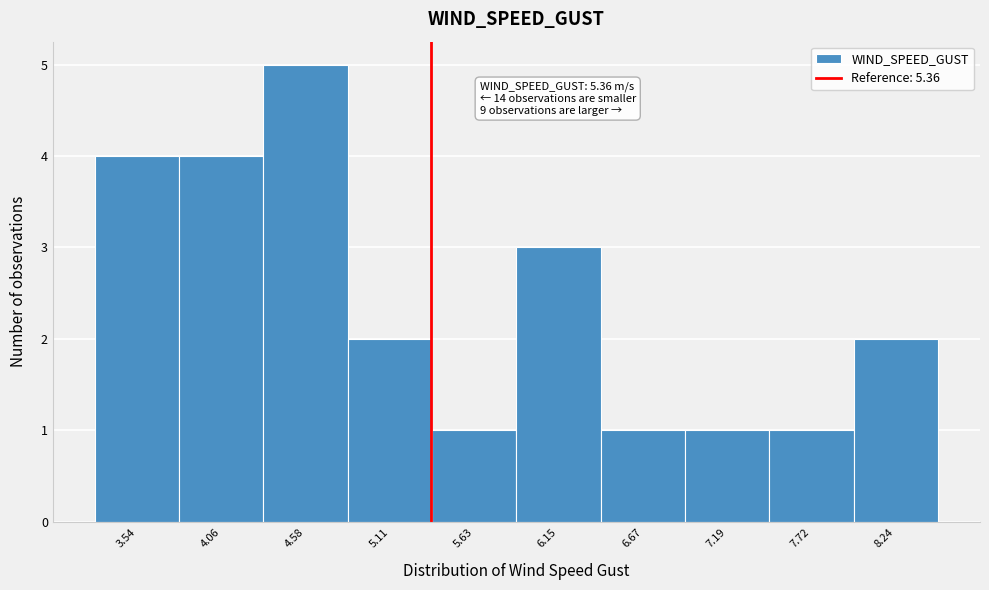

Over which range of the x-axis is the bar tallest?

4.3 to 4.8